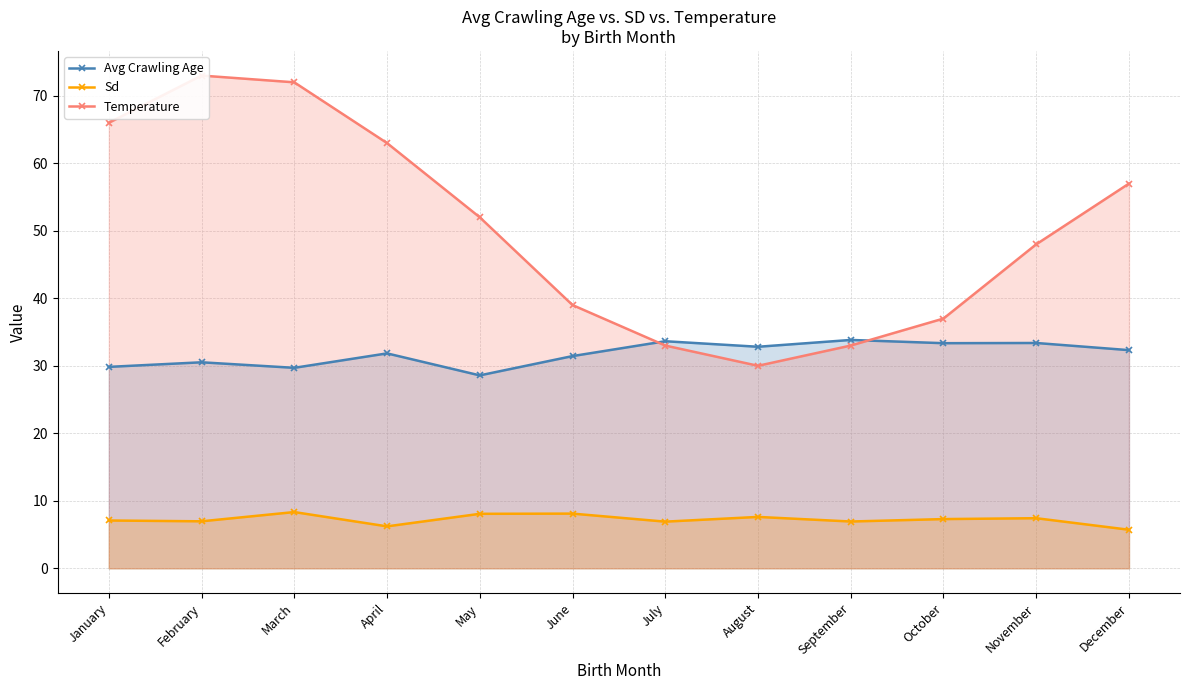

Reading left to right, list all the values displayed in this chart.

Avg Crawling Age: January=29.8	February=30.5	March=29.7	April=31.8	May=28.6	June=31.4	July=33.6	August=32.8	September=33.8	October=33.4	November=33.4	December=32.3
Sd: January=7.1	February=7.0	March=8.3	April=6.2	May=8.1	June=8.1	July=6.9	August=7.6	September=6.9	October=7.3	November=7.4	December=5.7
Temperature: January=66.0	February=73.0	March=72.0	April=63.0	May=52.0	June=39.0	July=33.0	August=30.0	September=33.0	October=37.0	November=48.0	December=57.0